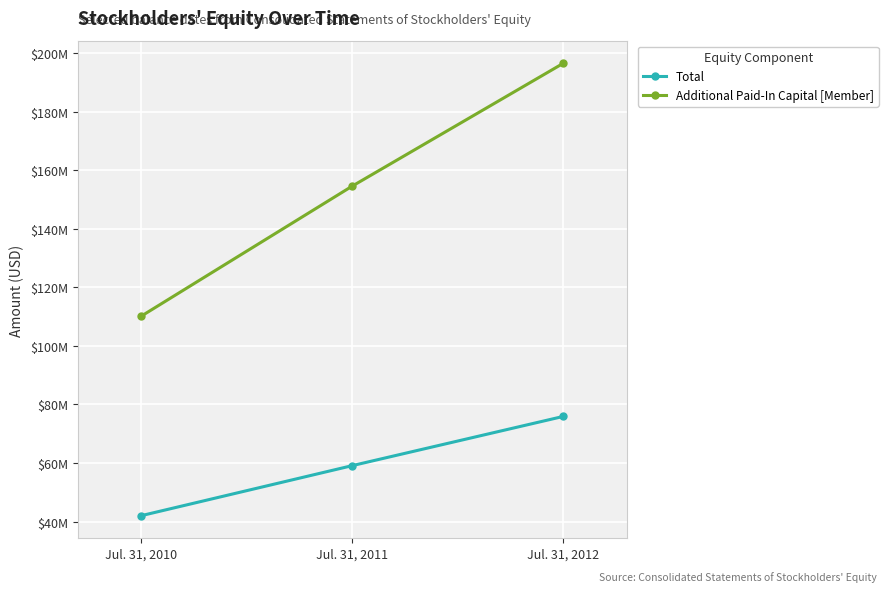

What is the sum of all Additional Paid-In Capital [Member] values?

461209221